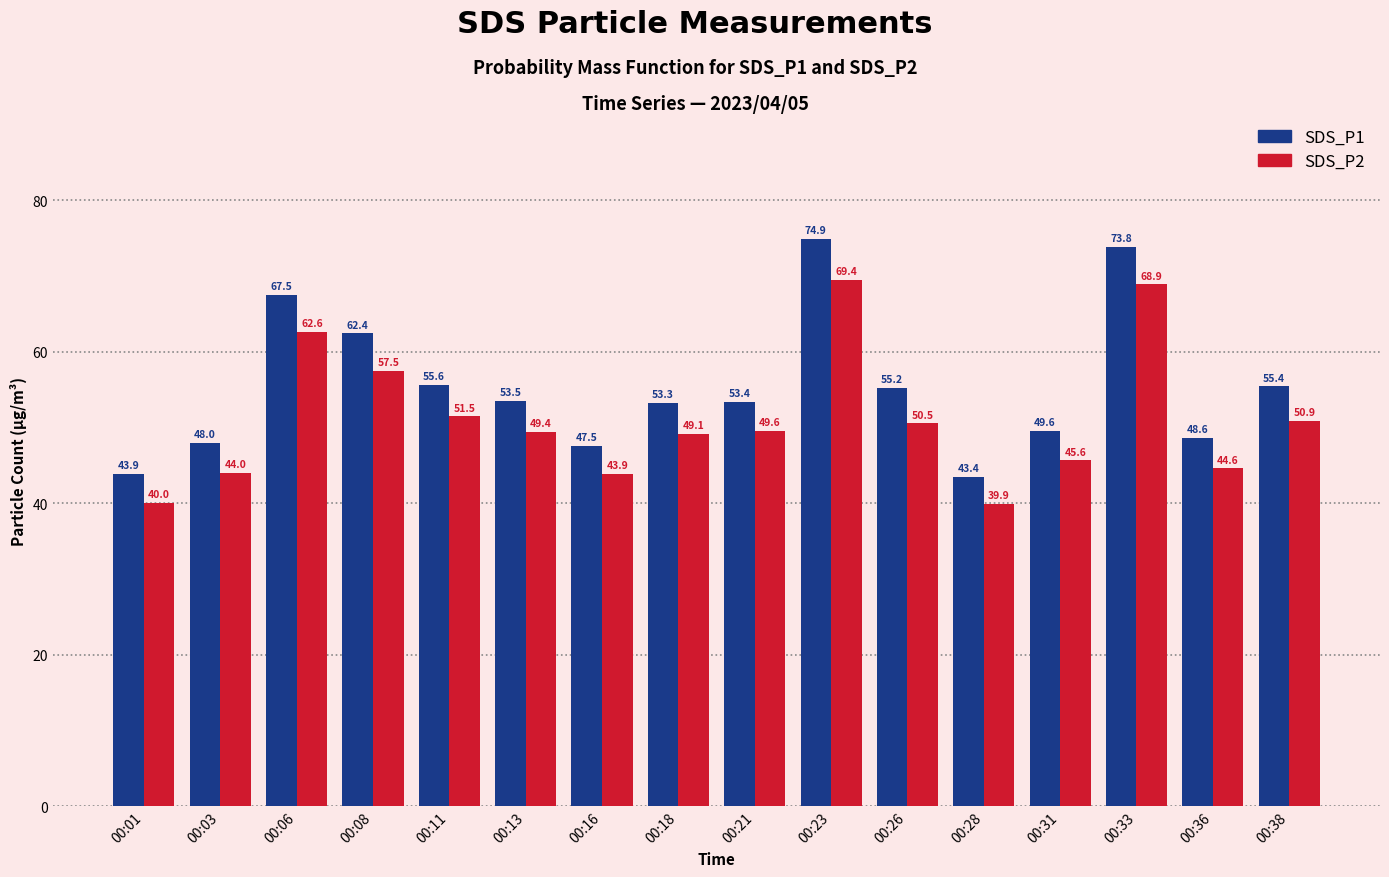

How many bars are there in total?

32